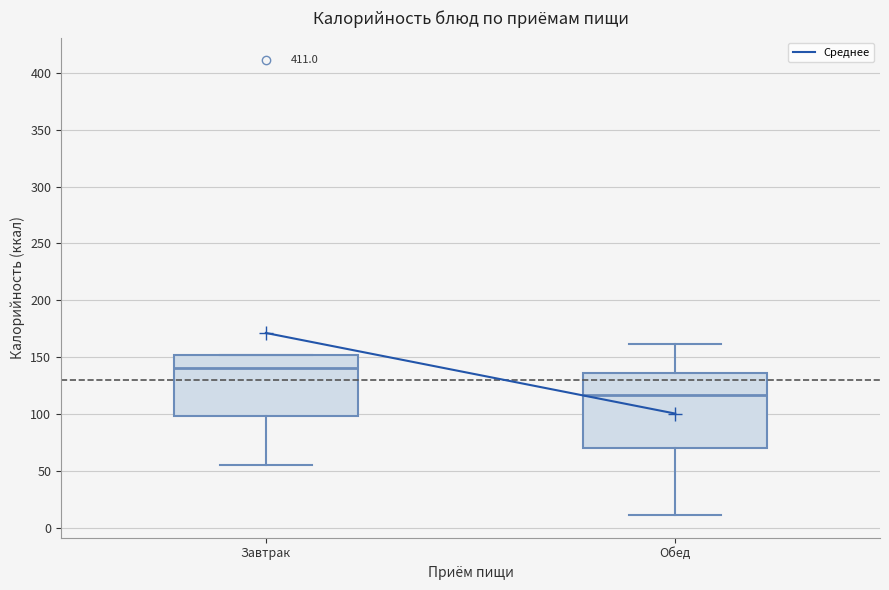

Comparing the boxes themselves (not the whiskers), which one is the tallest?

Обед